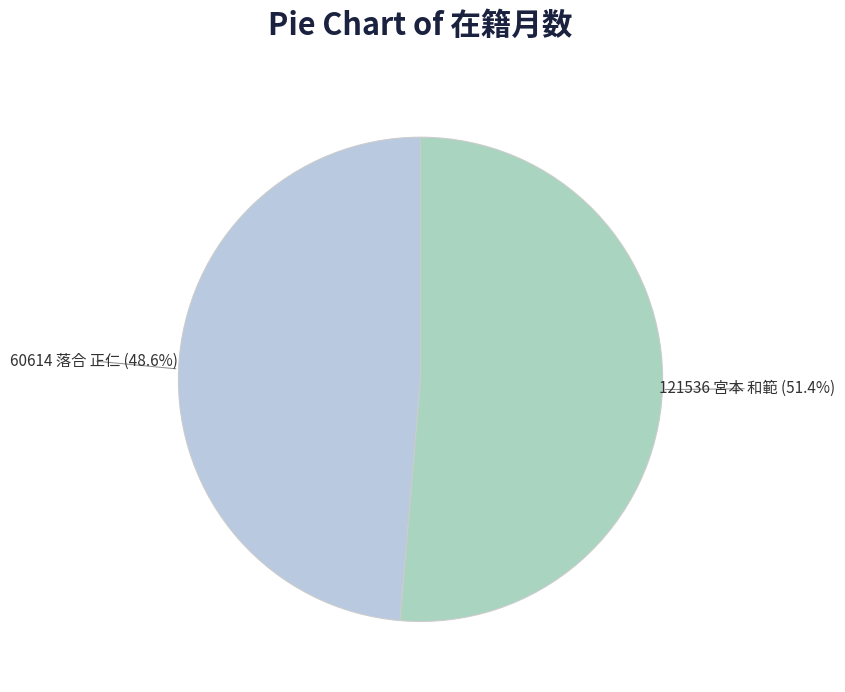

Is there a majority slice in this chart?

Yes